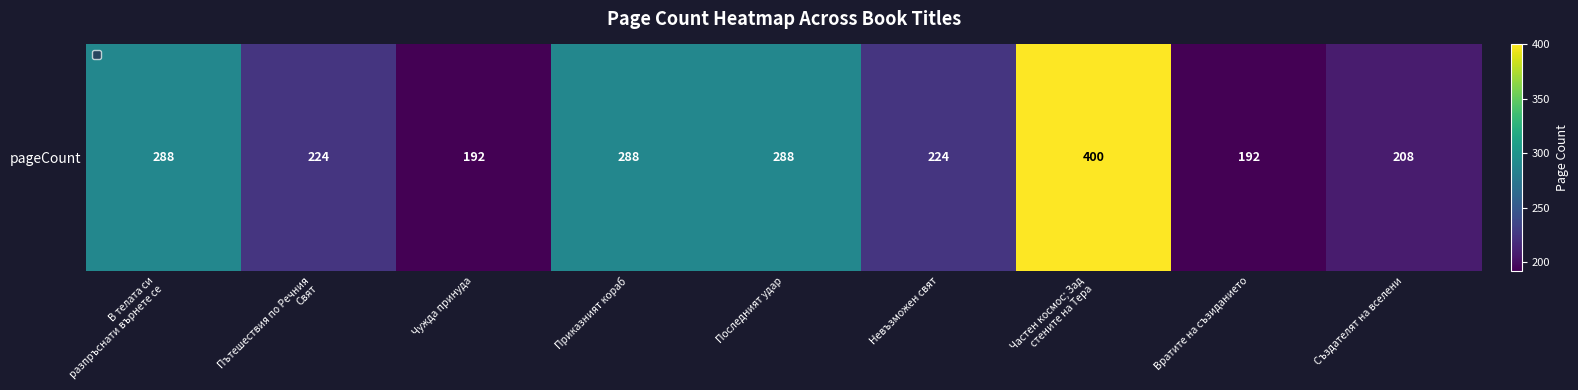

The chart shows a value of 224 at Невъзможен свят. True or false?

True